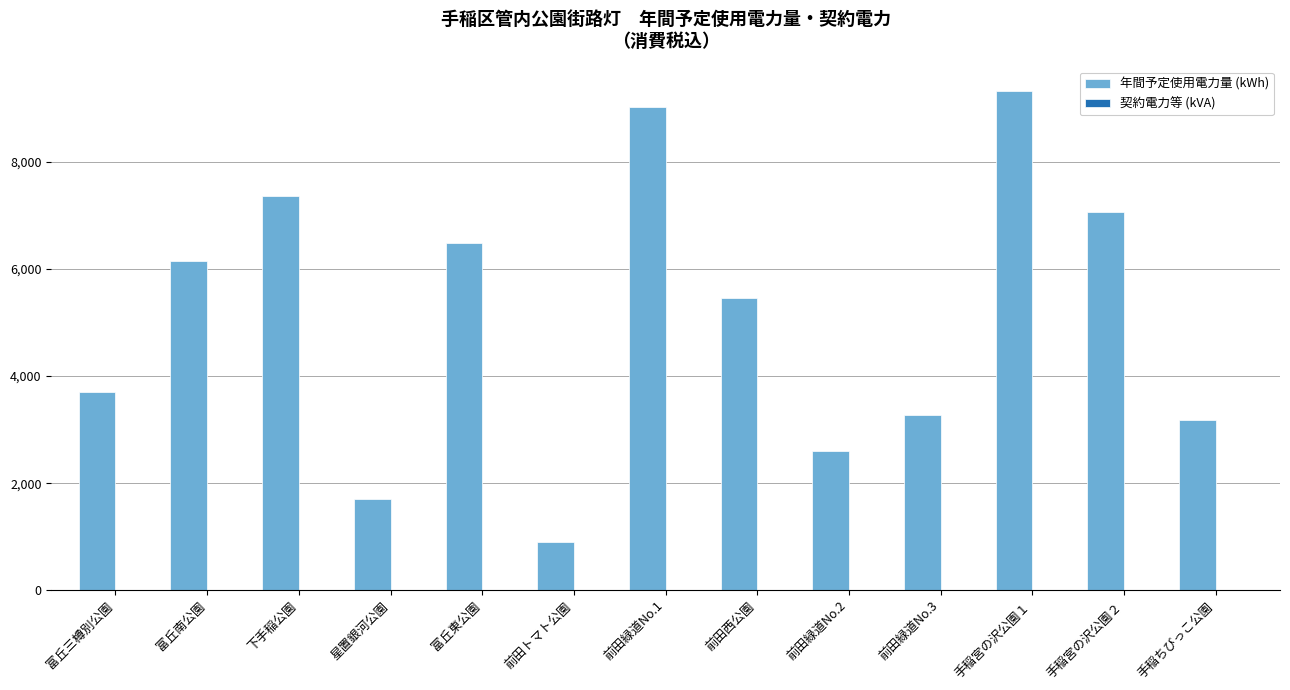

The value of 年間予定使用電力量 (kWh) at 富丘三樽別公園 is 3704. True or false?

True